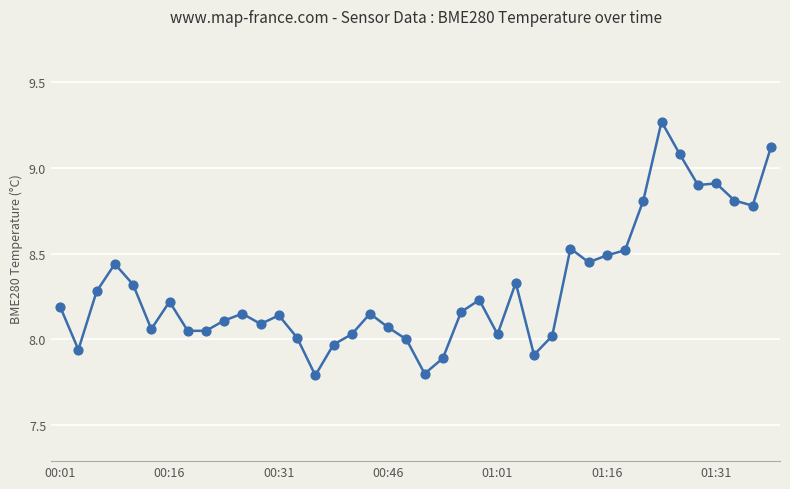

What is the difference between the maximum and minimum values?

1.5